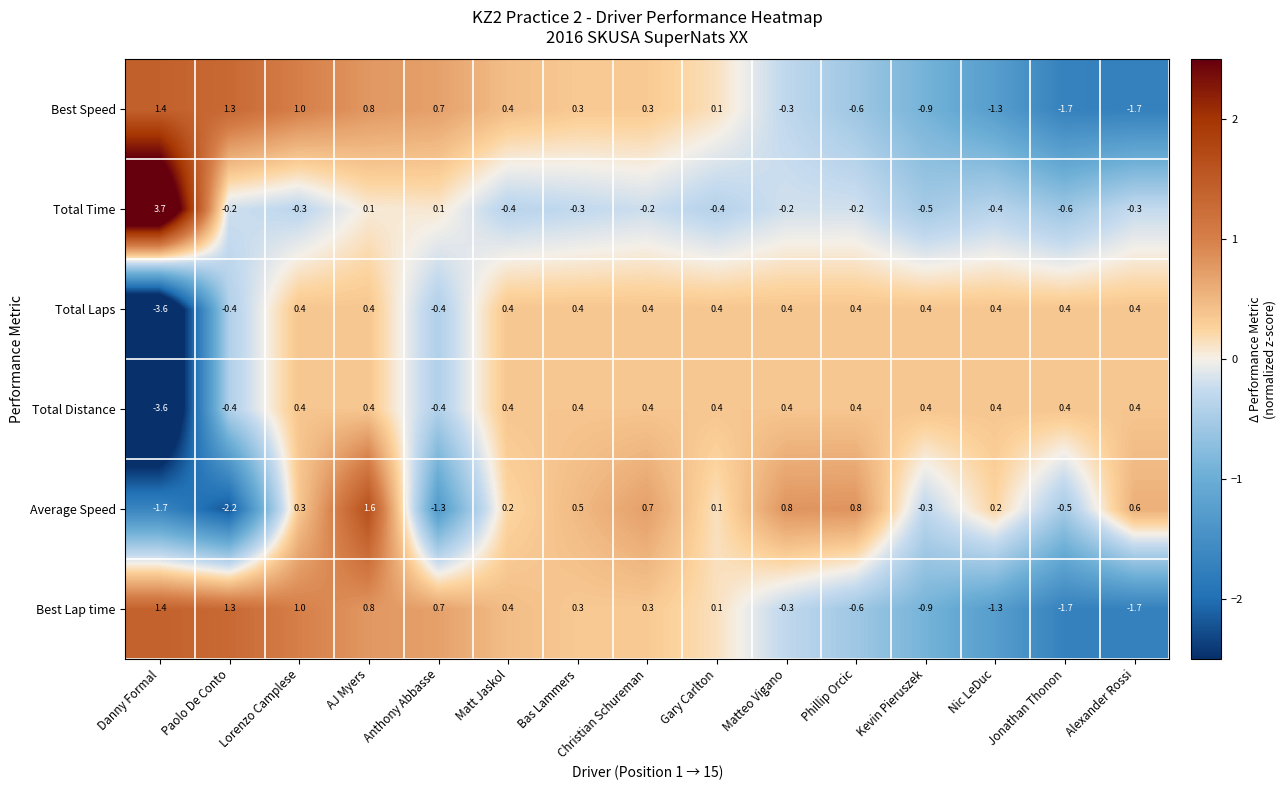

Is it true that Total Time equals 3.7 at Danny Formal?

True